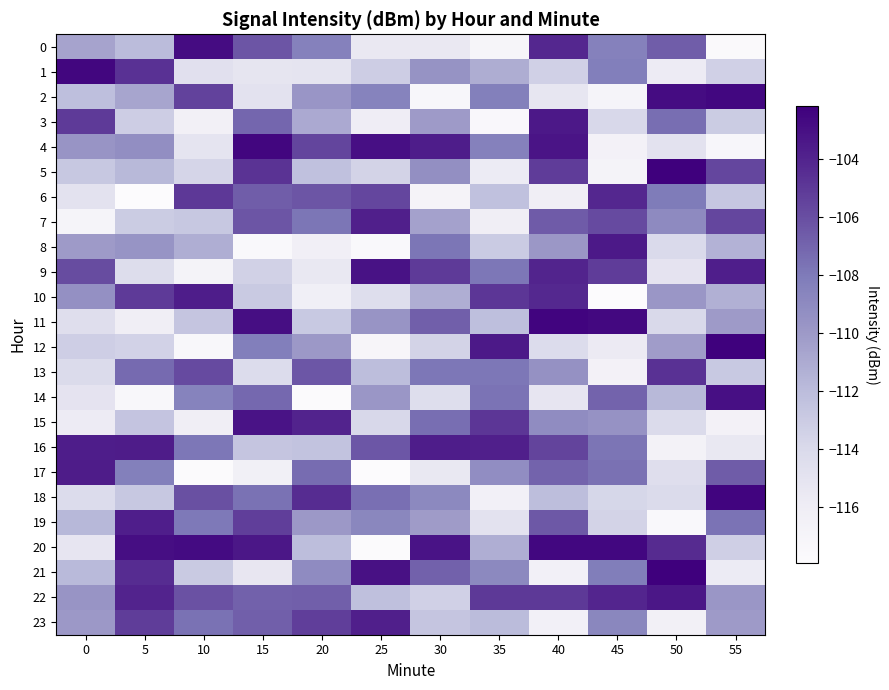

Which series has the widest spread of values?

20